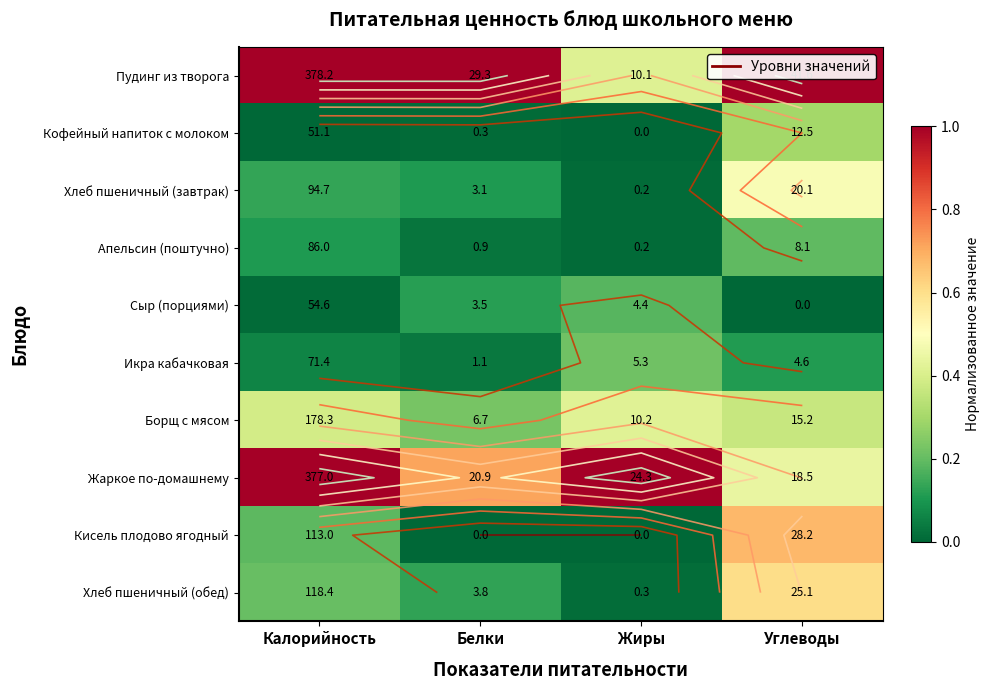

The value of Пудинг из творога at Жиры is 0.4. True or false?

True